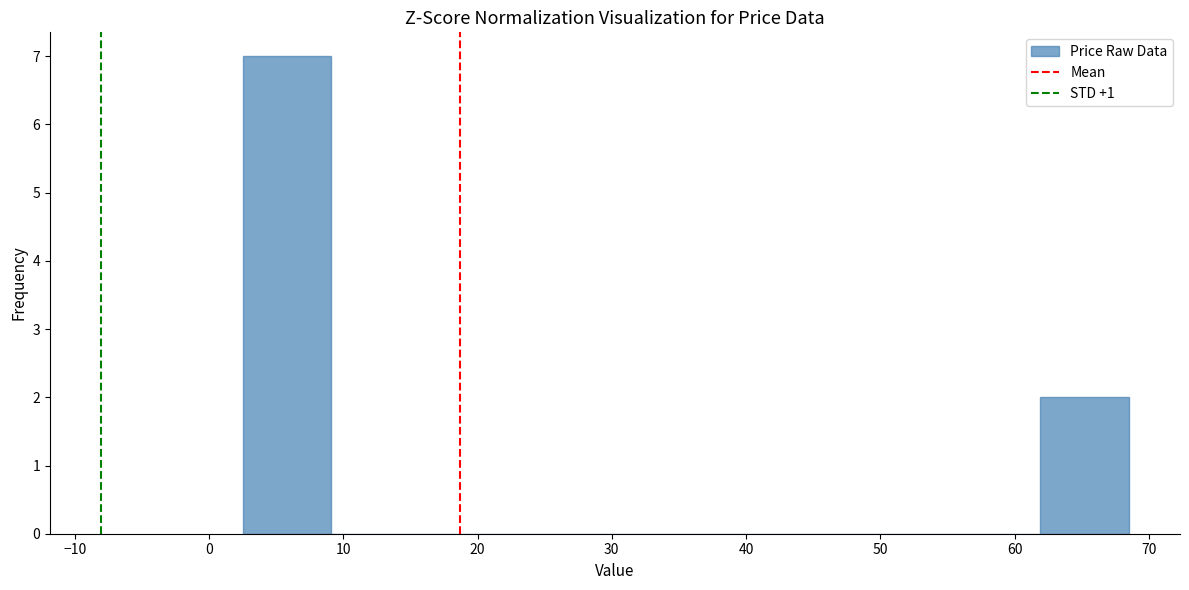

Over which range of the x-axis is the bar tallest?

2.5 to 9.1